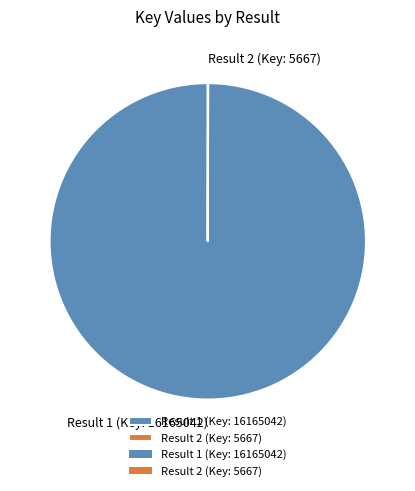

Which slice is the largest?

Result 1 (Key: 16165042)